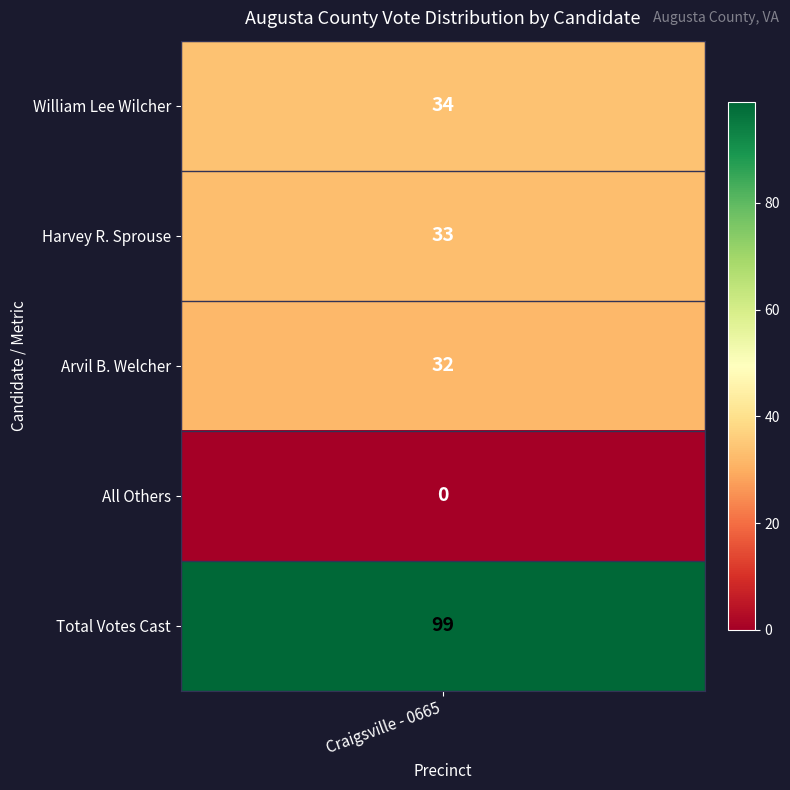

List the labels in order of value, largest first.

4, 0, 1, 2, 3